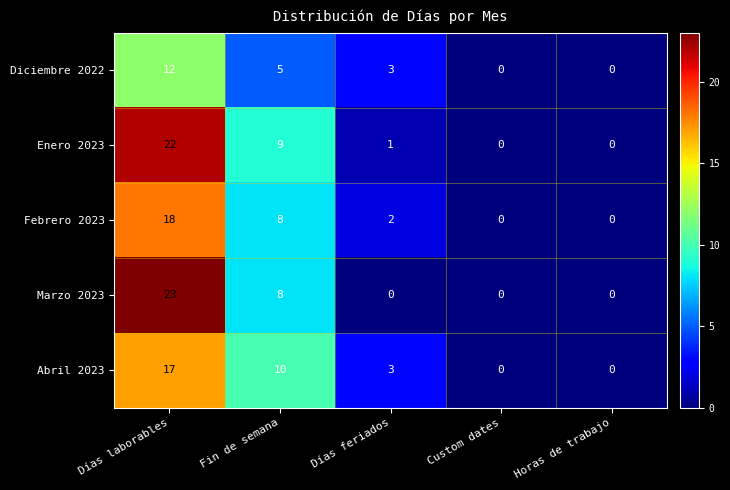

At which label is Enero 2023 closest to 11?

Fin de semana